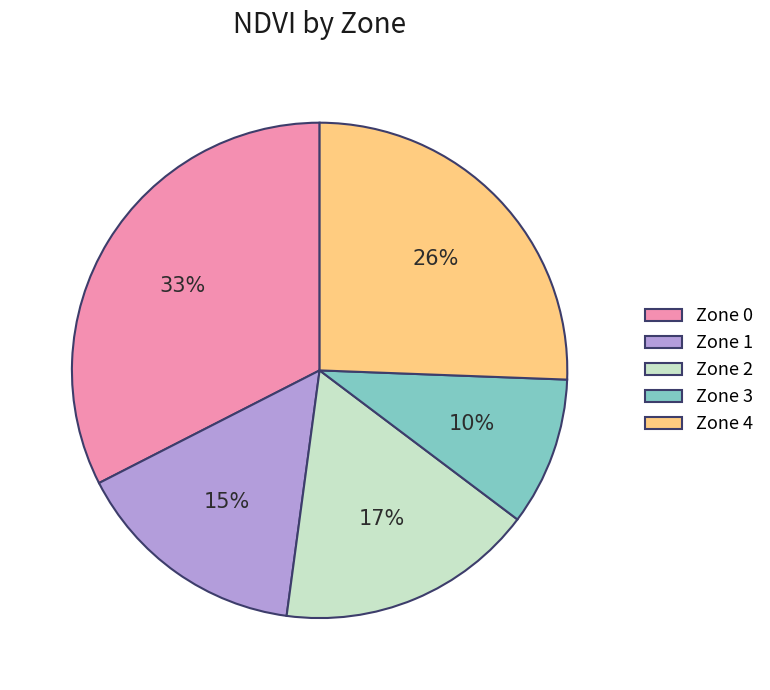

Do Zone 3 and Zone 4 together represent more than half of the pie?

No